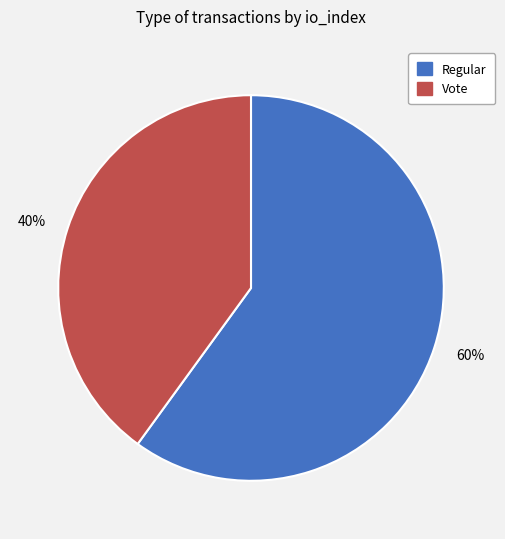

Approximately how many times larger is the value at Regular compared to Vote?

1.5